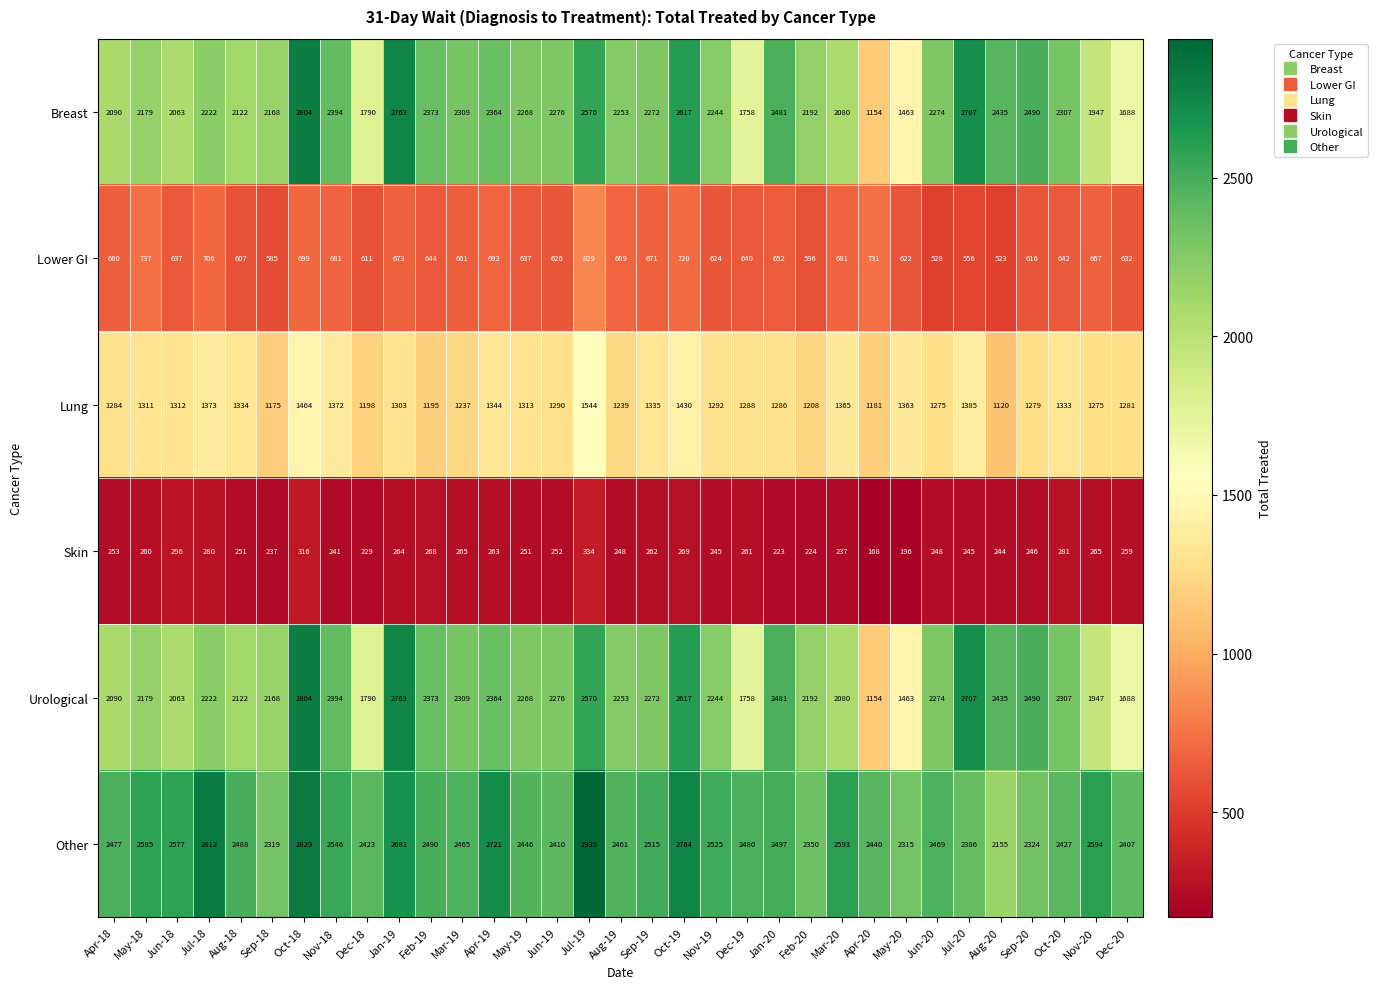

What is the average value of the Lower GI series?

651